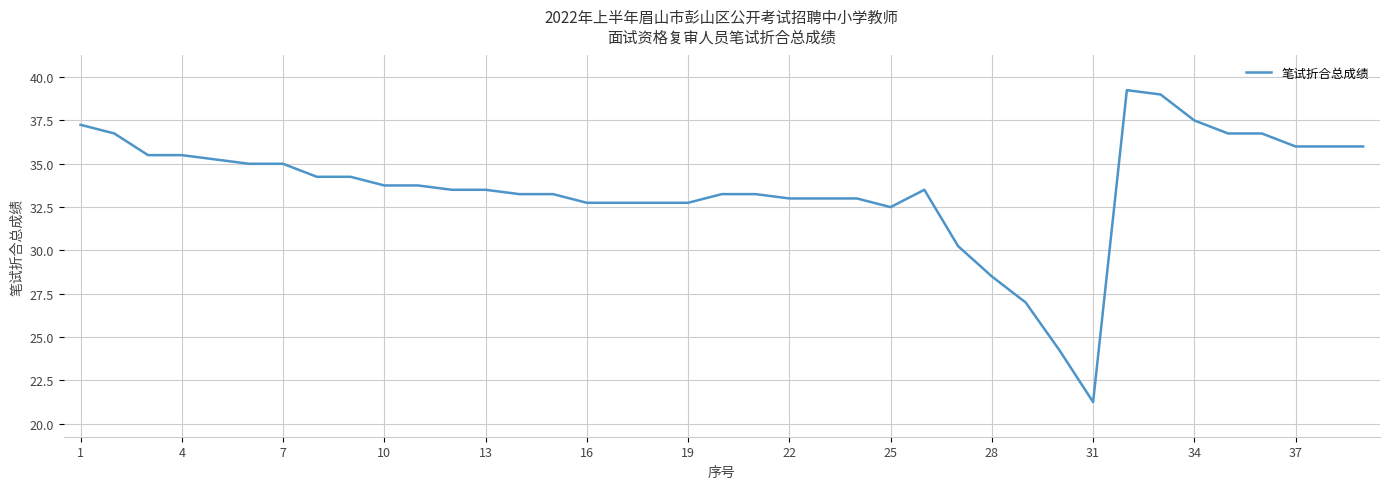

What is the average value?

33.6